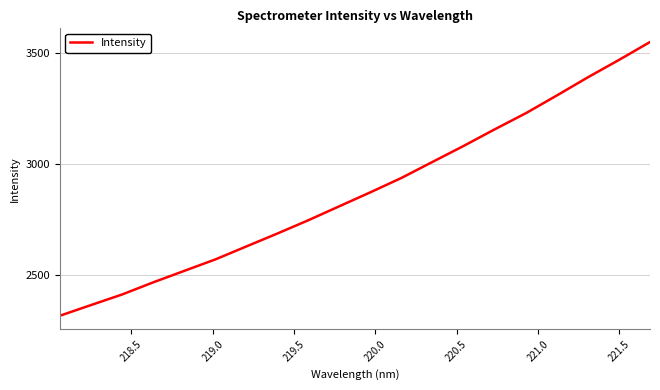

Does the chart display data point markers on the line(s)?

No